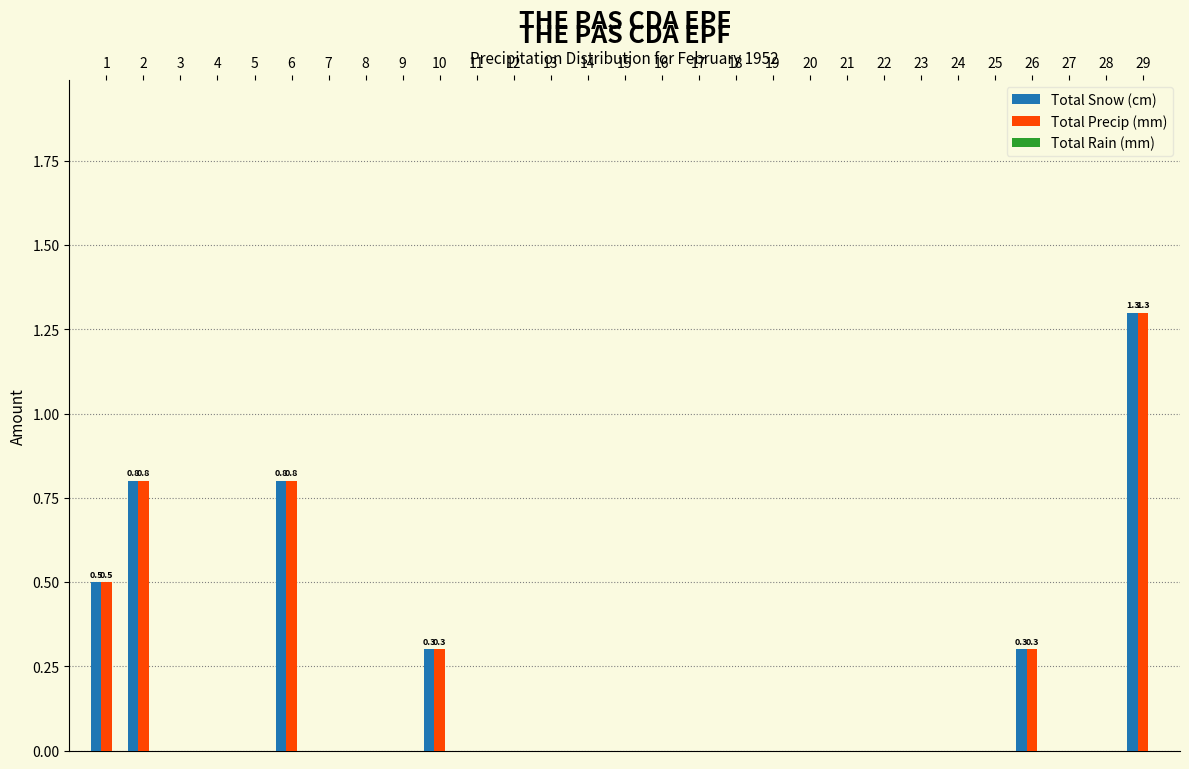

What is the maximum value shown in the chart?

1.3